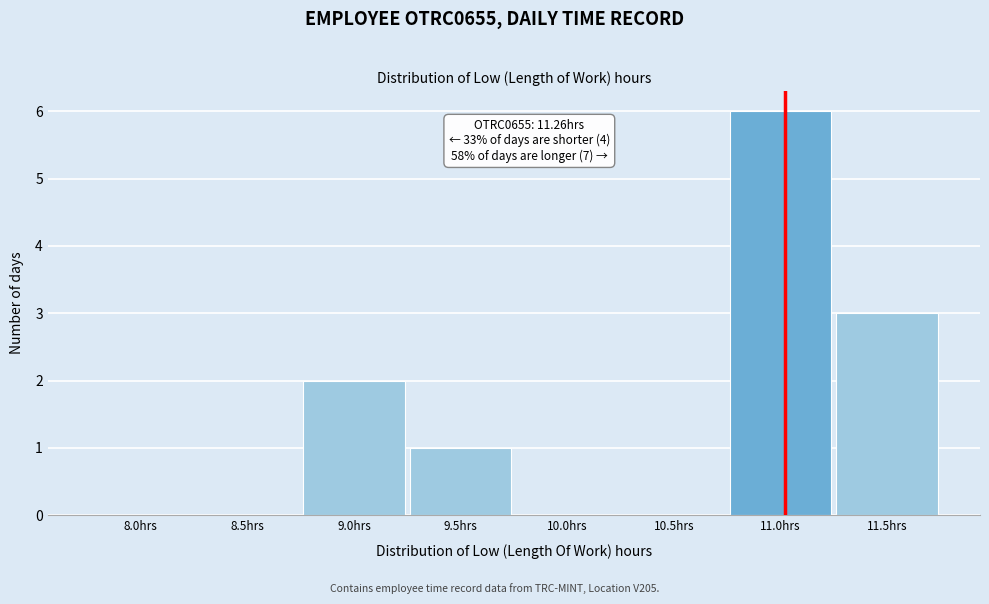

Reading right to left, transcribe all the data shown in this chart.

11.5hrs=3	11.0hrs=6	10.5hrs=0	10.0hrs=0	9.5hrs=1	9.0hrs=2	8.5hrs=0	8.0hrs=0